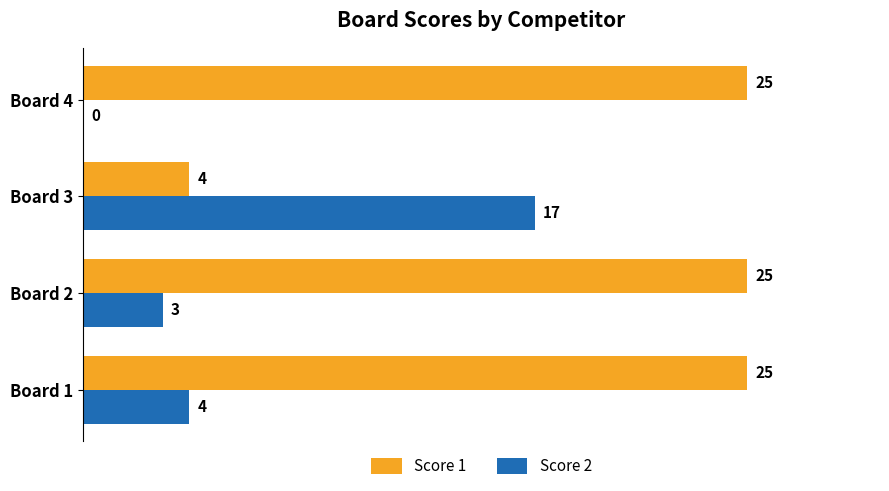

Which series changed the most between Board 1 and Board 3?

Score 1